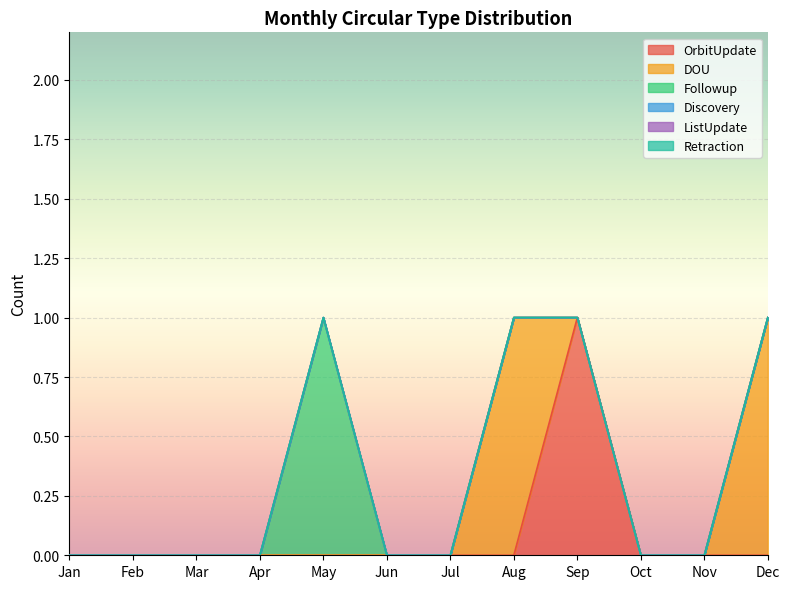

Between Mar and Sep, which series saw the biggest shift?

OrbitUpdate